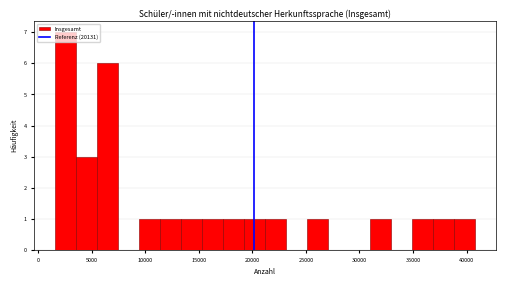

Around what value on the x-axis is the tallest bar? Give the approximate position of its centre, as read against the axis.

2500